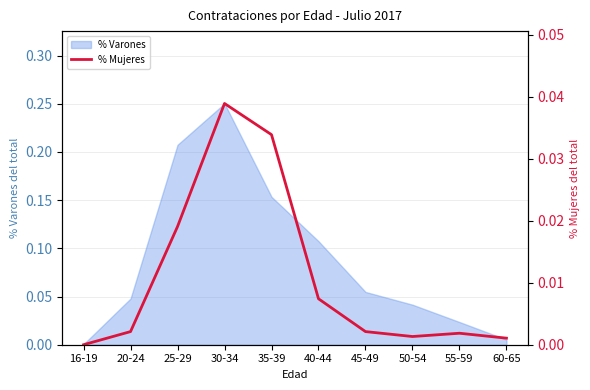

What is the label of the 10th point from the left?

60-65